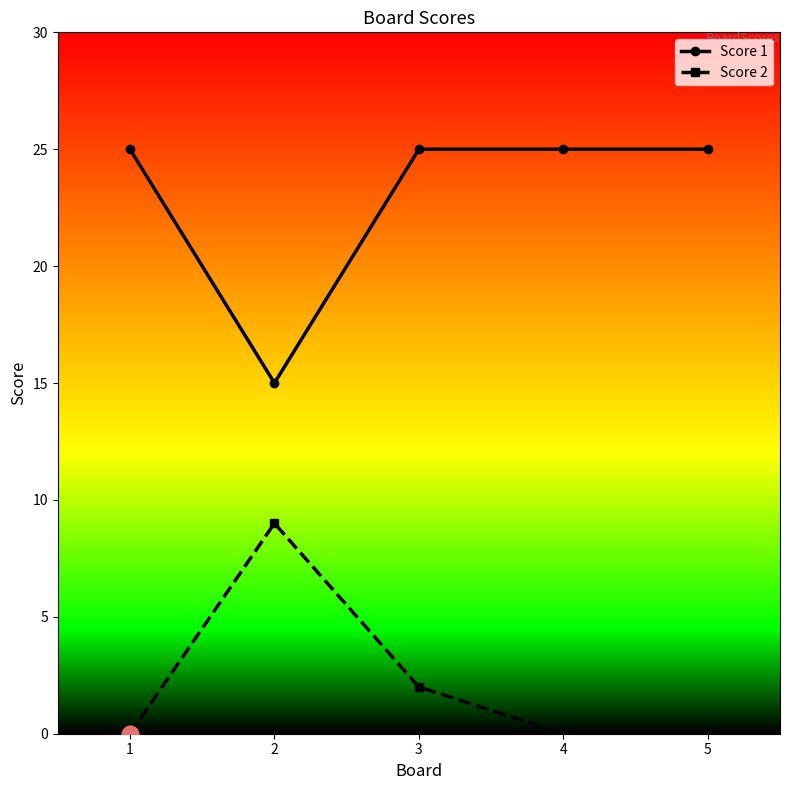

True or false: Score 2 and Score 1 intersect in this chart.

False